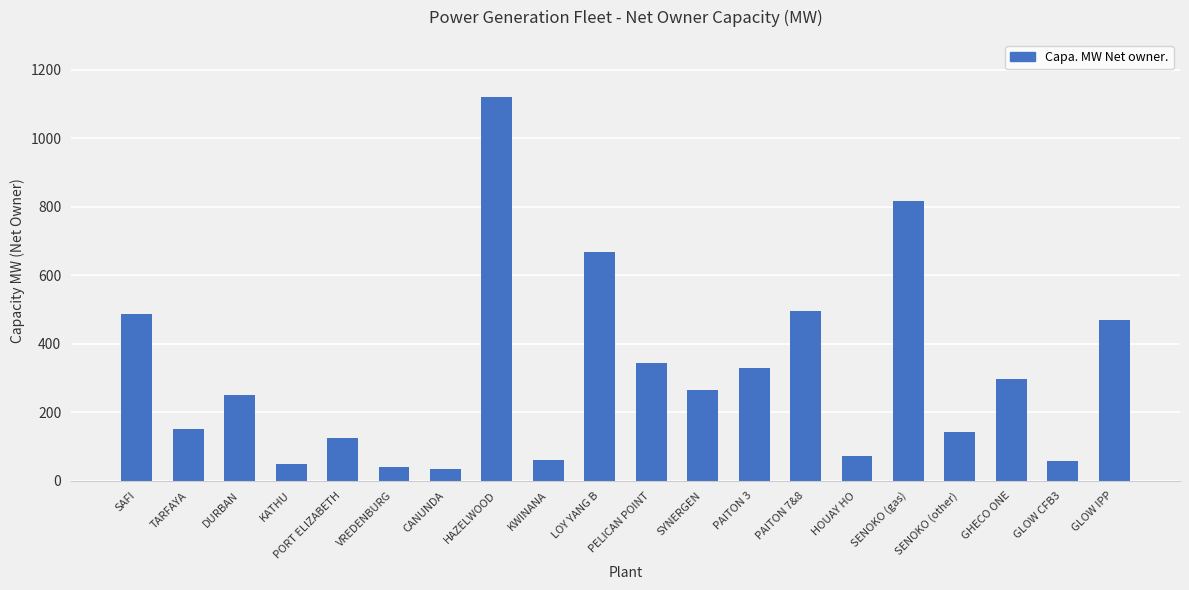

Approximately how many times larger is the value at PAITON 7&8 compared to PAITON 3?

1.5